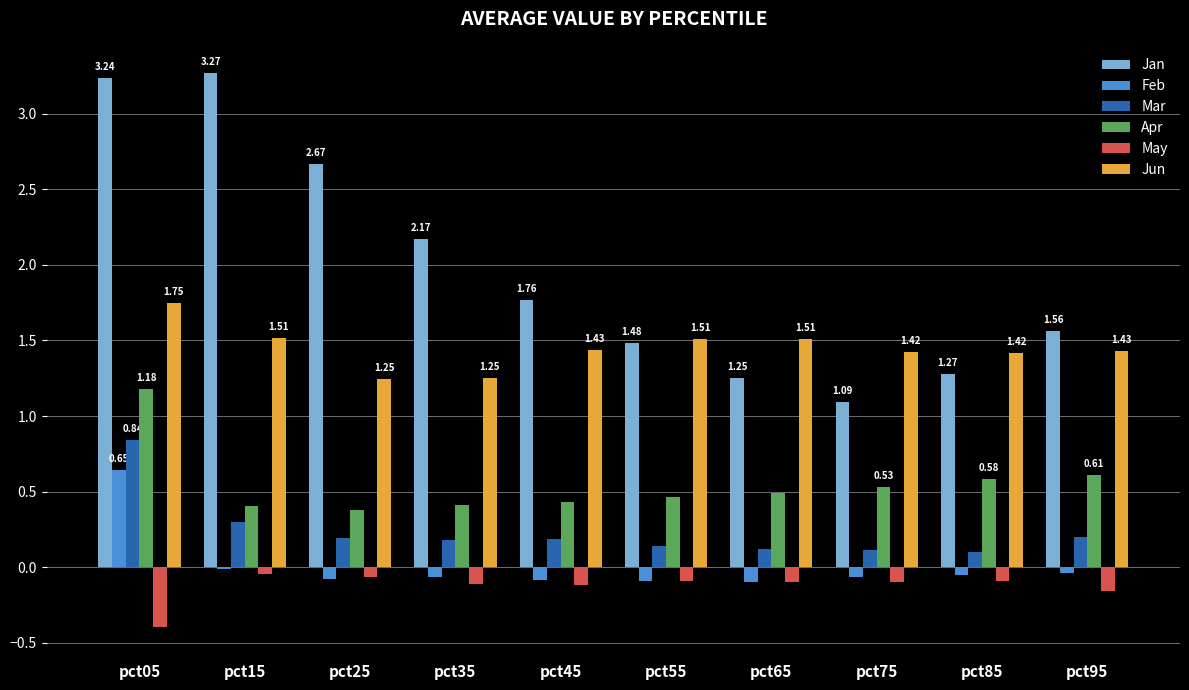

What is the sum of all May values?

-1.3